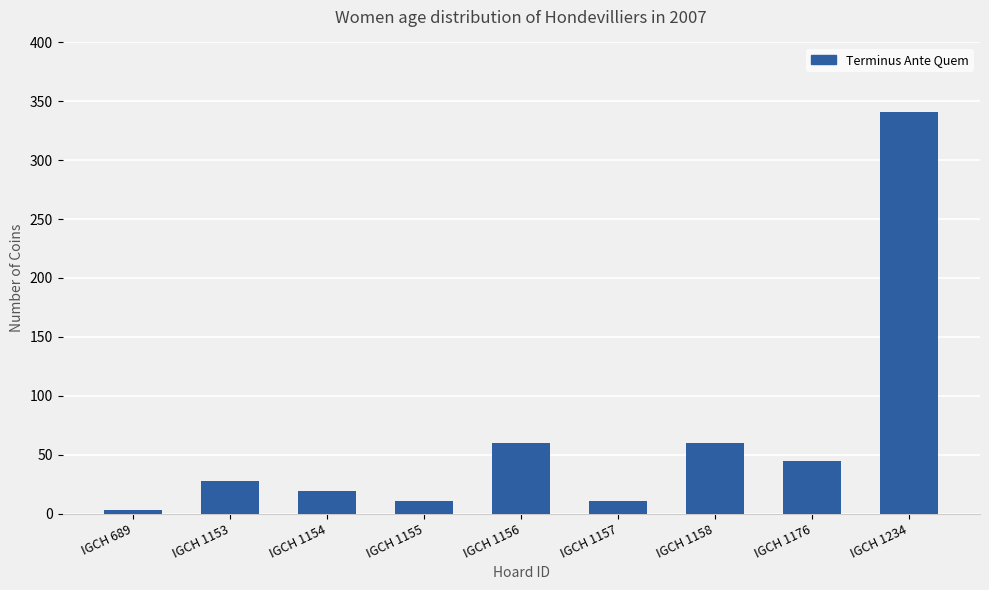

What is the change in value from IGCH 1153 to IGCH 1155?

-17